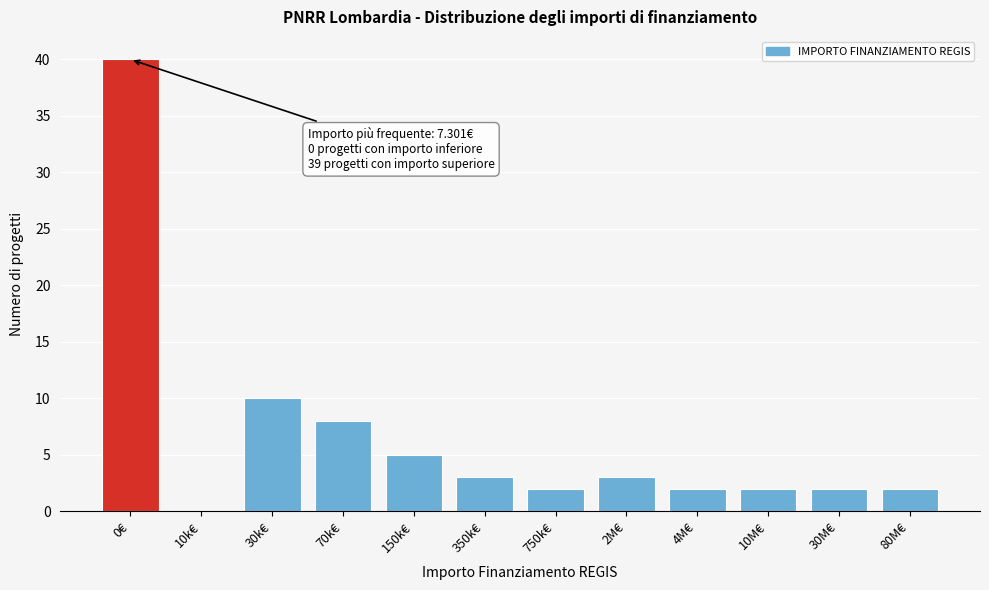

Reading right to left, extract all data points from this chart.

80M€=2	30M€=2	10M€=2	4M€=2	2M€=3	750k€=2	350k€=3	150k€=5	70k€=8	30k€=10	10k€=0	0€=40